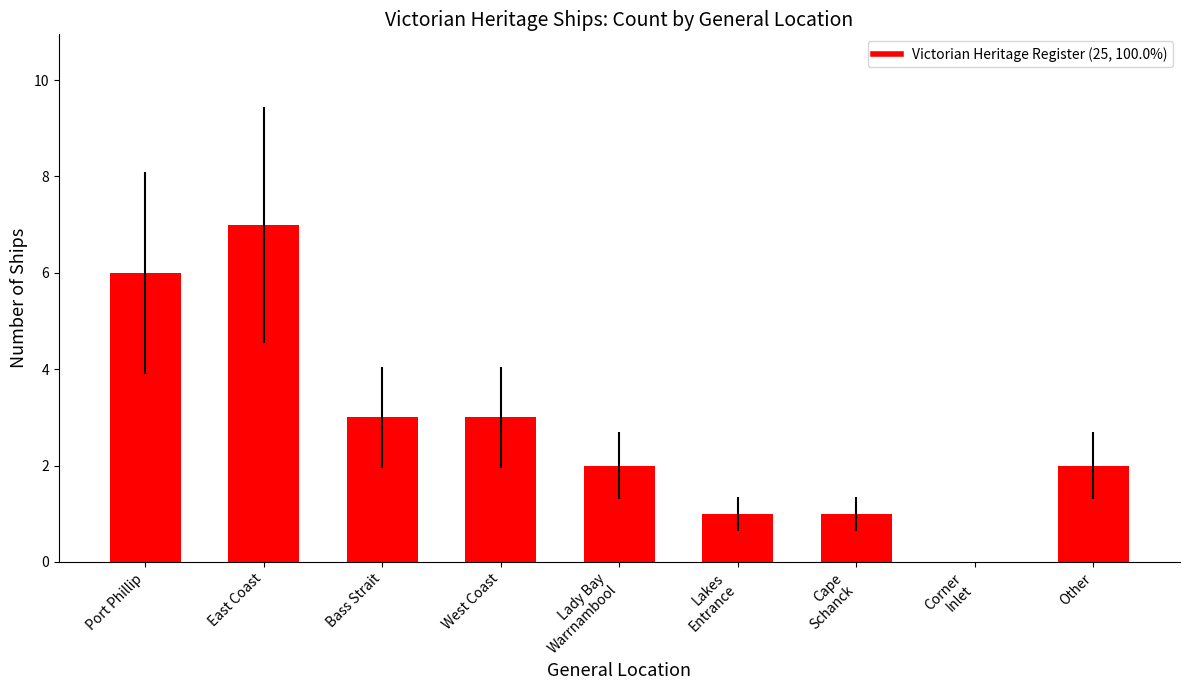

What is the approximate value at East Coast?

7